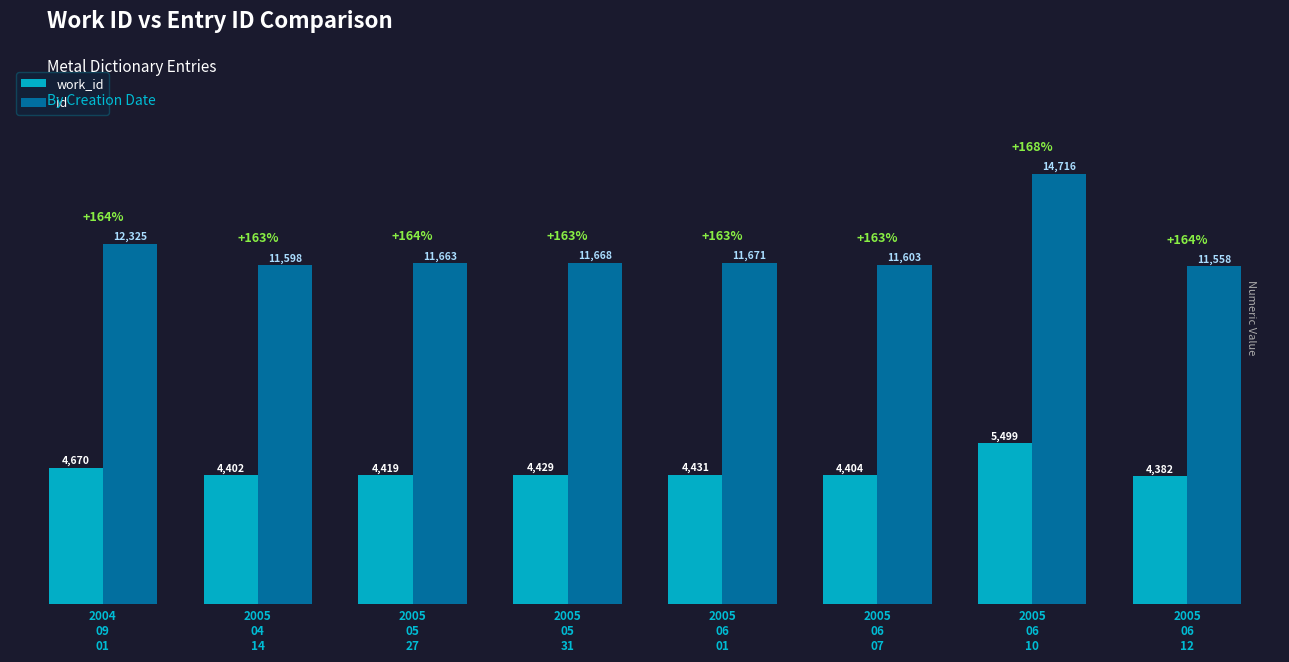

The value of work_id at 2005
05
27 is 7740. True or false?

False